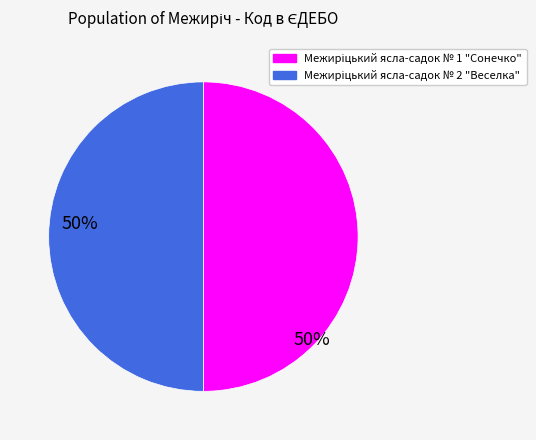

How many slices are in this pie chart?

2